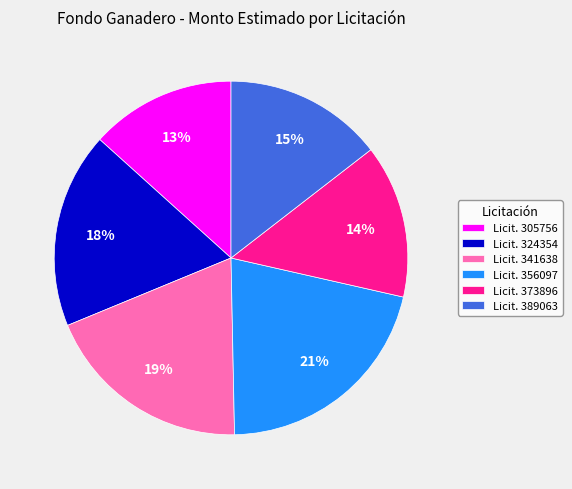

Is there a majority slice in this chart?

No